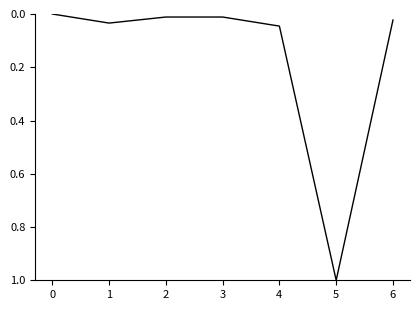

What is the difference between the maximum and minimum values?

1.0